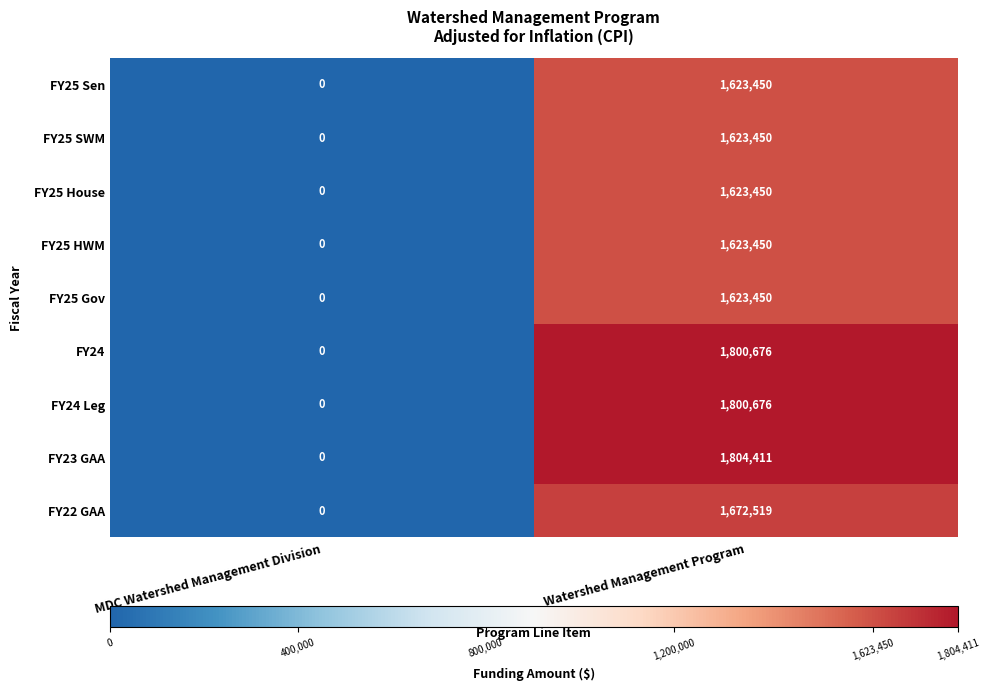

Reading left to right, transcribe all the data shown in this chart.

FY25 Sen: MDC Watershed Management Division=0	Watershed Management Program=1623450
FY25 SWM: MDC Watershed Management Division=0	Watershed Management Program=1623450
FY25 House: MDC Watershed Management Division=0	Watershed Management Program=1623450
FY25 HWM: MDC Watershed Management Division=0	Watershed Management Program=1623450
FY25 Gov: MDC Watershed Management Division=0	Watershed Management Program=1623450
FY24: MDC Watershed Management Division=0	Watershed Management Program=1800676
FY24 Leg: MDC Watershed Management Division=0	Watershed Management Program=1800676
FY23 GAA: MDC Watershed Management Division=0	Watershed Management Program=1804411
FY22 GAA: MDC Watershed Management Division=0	Watershed Management Program=1672519